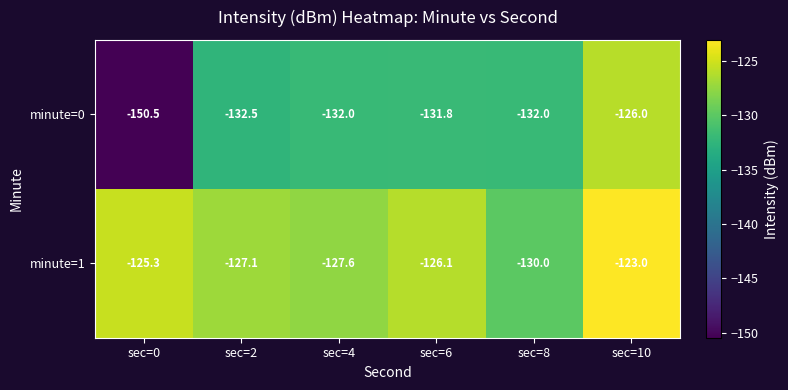

Read the minute=0 value at sec=4.

-132.0